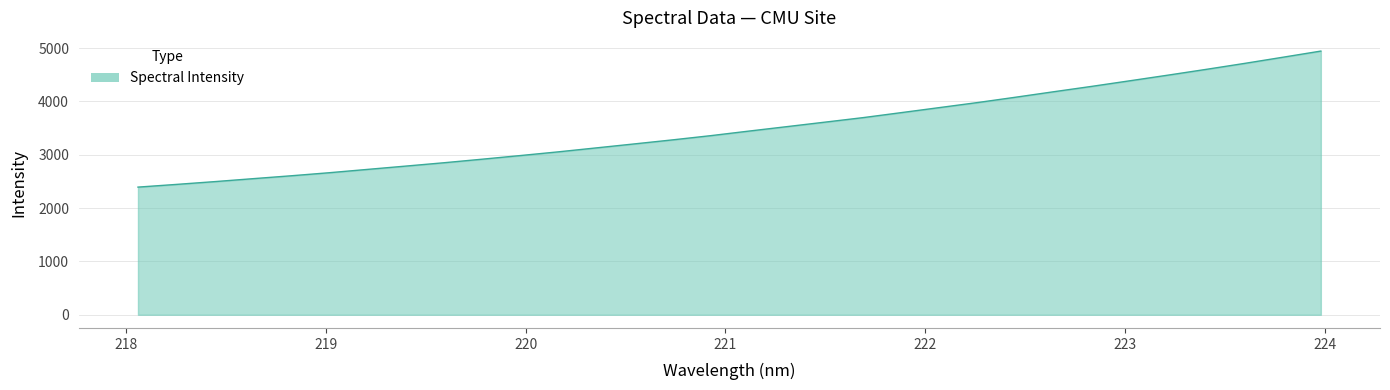

What is the greatest value displayed?

4942.9